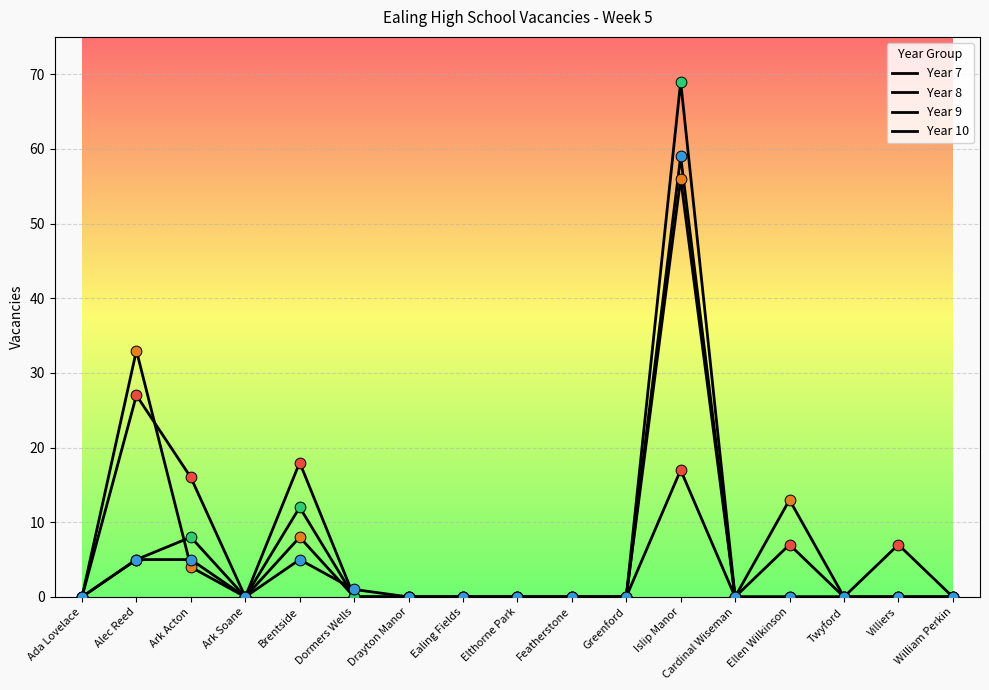

At which category is the sum across all series the highest?

Islip Manor